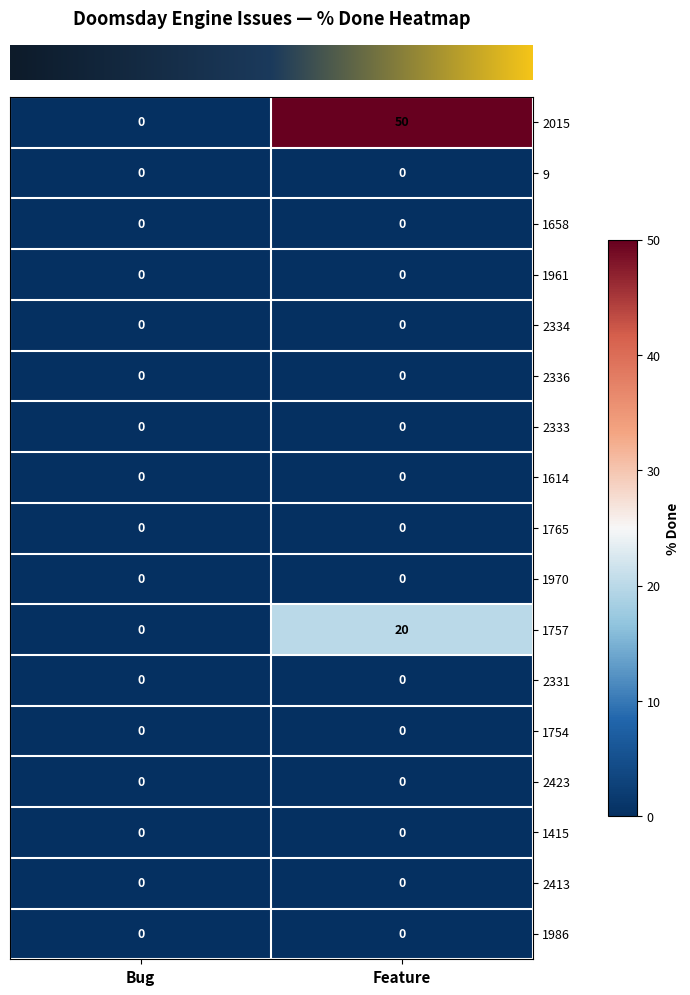

Rank the categories by 1757 value from highest to lowest.

Feature, Bug